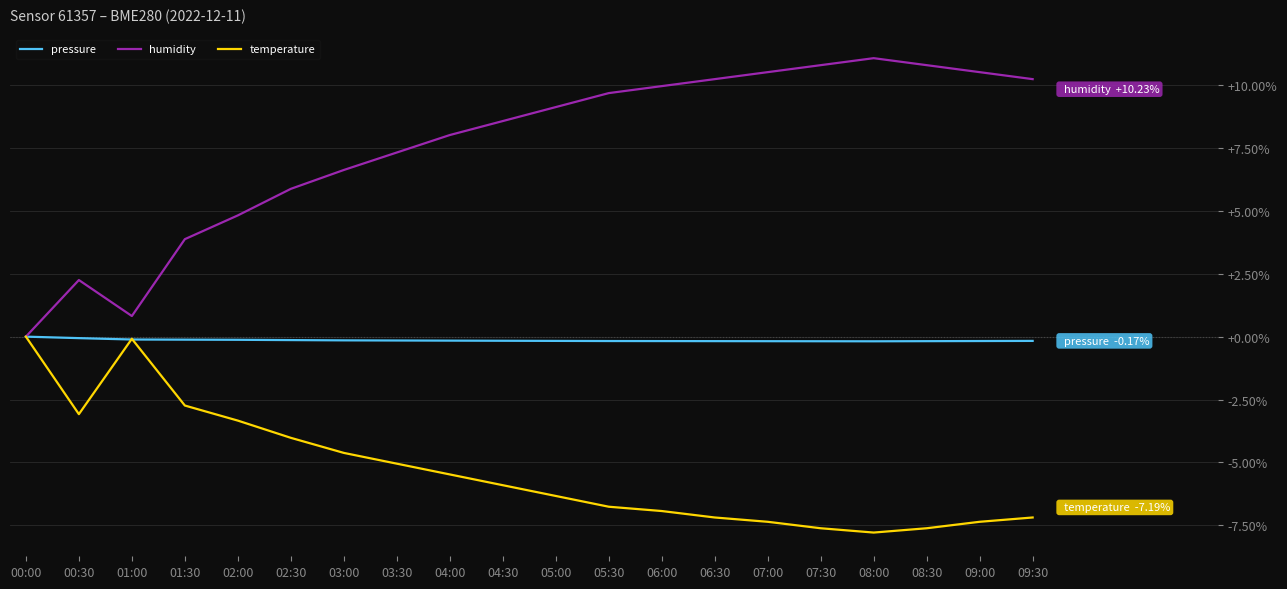

What is the difference between the maximum and minimum values in the temperature series?

7.8